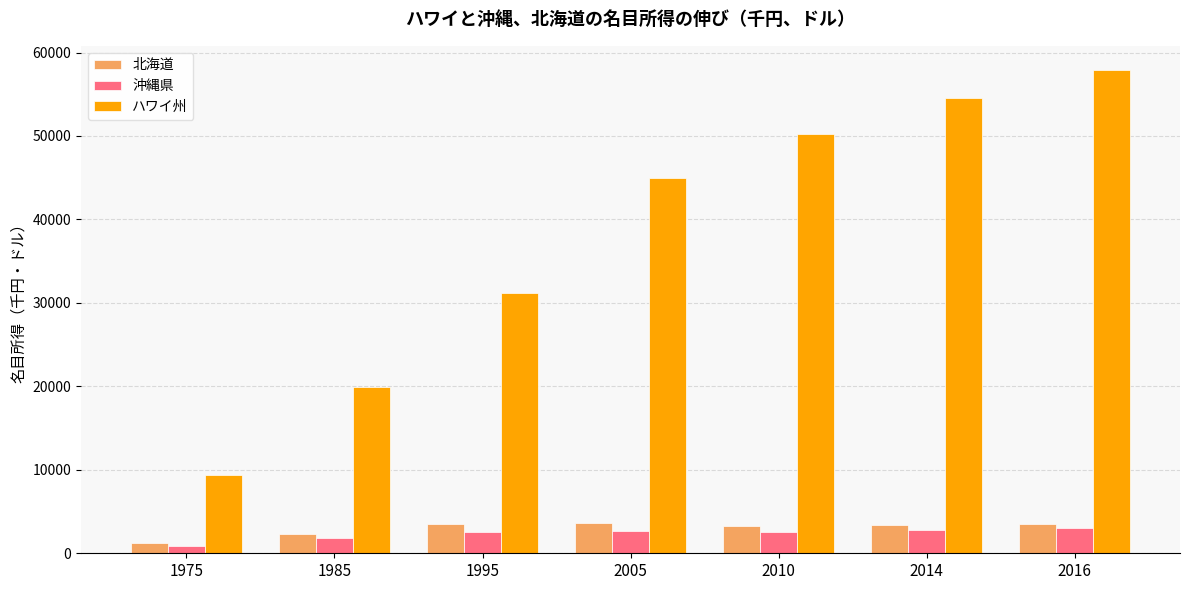

What is the lowest value of the 沖縄県 series?

883